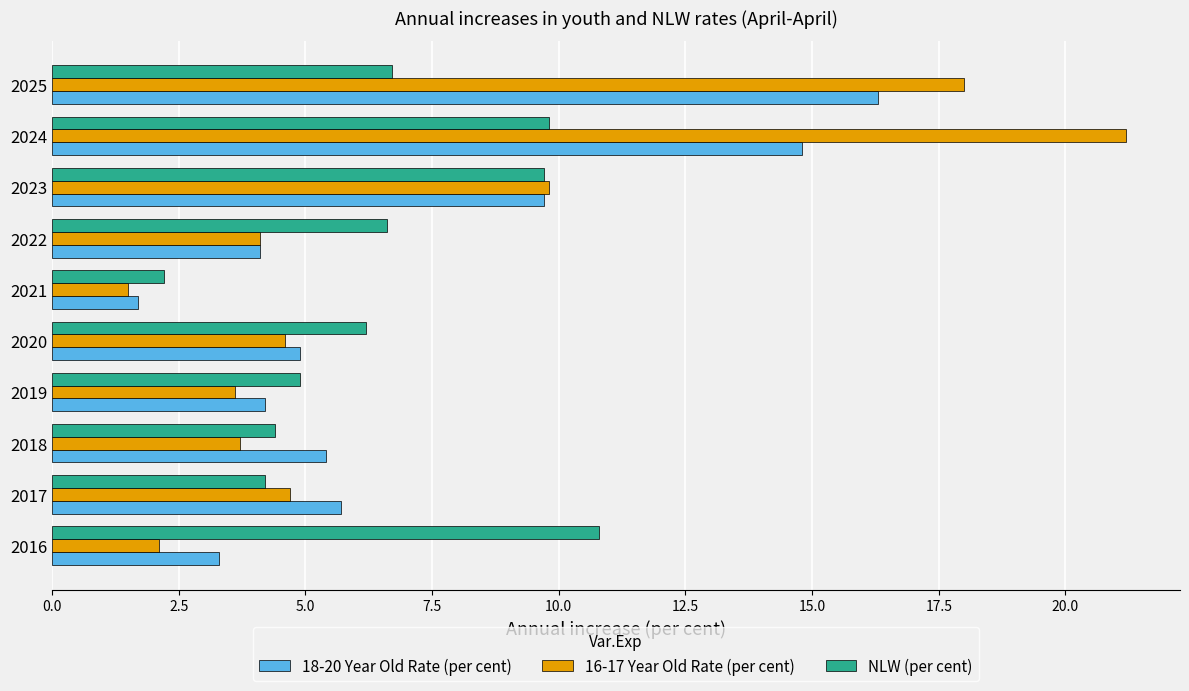

The value of 16-17 Year Old Rate (per cent) at 2024 is 14.2. True or false?

False